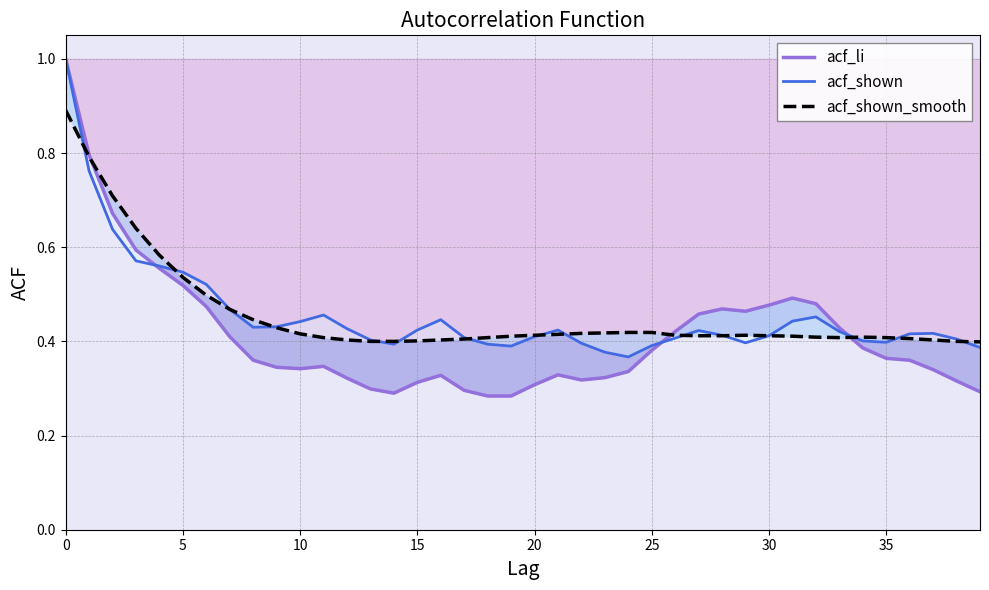

How many times do acf_shown_smooth and acf_shown cross each other?

13